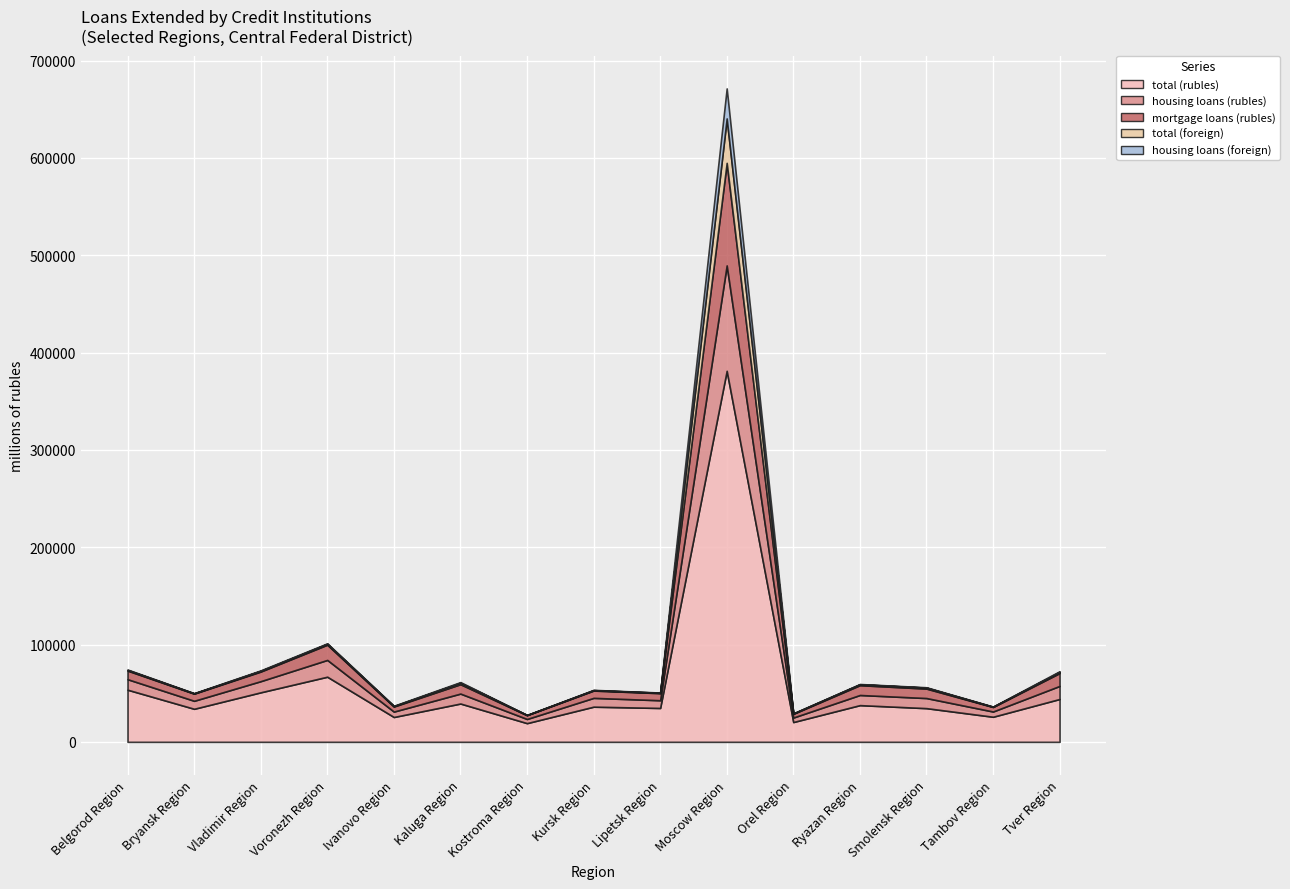

Reading right to left, what are all the values shown in this chart?

total (rubles): 44025	25771	34612	37710	20341	381261	34804	36127	19219	39369	25527	66910	50884	33959	53575
housing loans (rubles): 13415	5382	10373	10417	4604	108300	7923	9041	4267	10206	5553	17257	11452	8209	10789
mortgage loans (rubles): 13227	4659	9736	10093	3828	105397	7309	7527	3904	9669	5201	15653	9900	7351	8863
total (foreign): 1128	239	959	907	350	45642	366	410	153	1478	437	904	677	292	612
housing loans (foreign): 768	190	387	293	178	30873	244	292	82	671	349	517	537	216	468